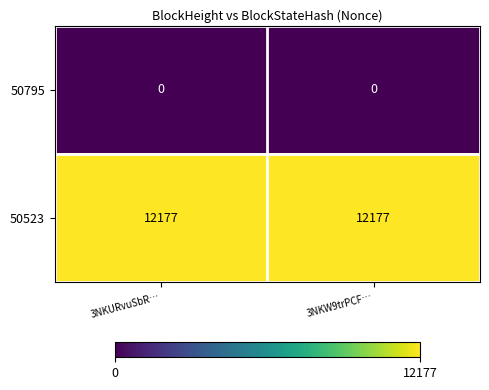

List the series in order of their peak value, highest first.

50523, 50795